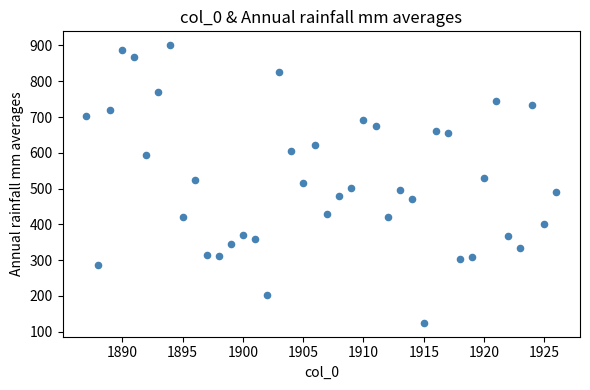

What is the range of X values (max minus min)?

39.0